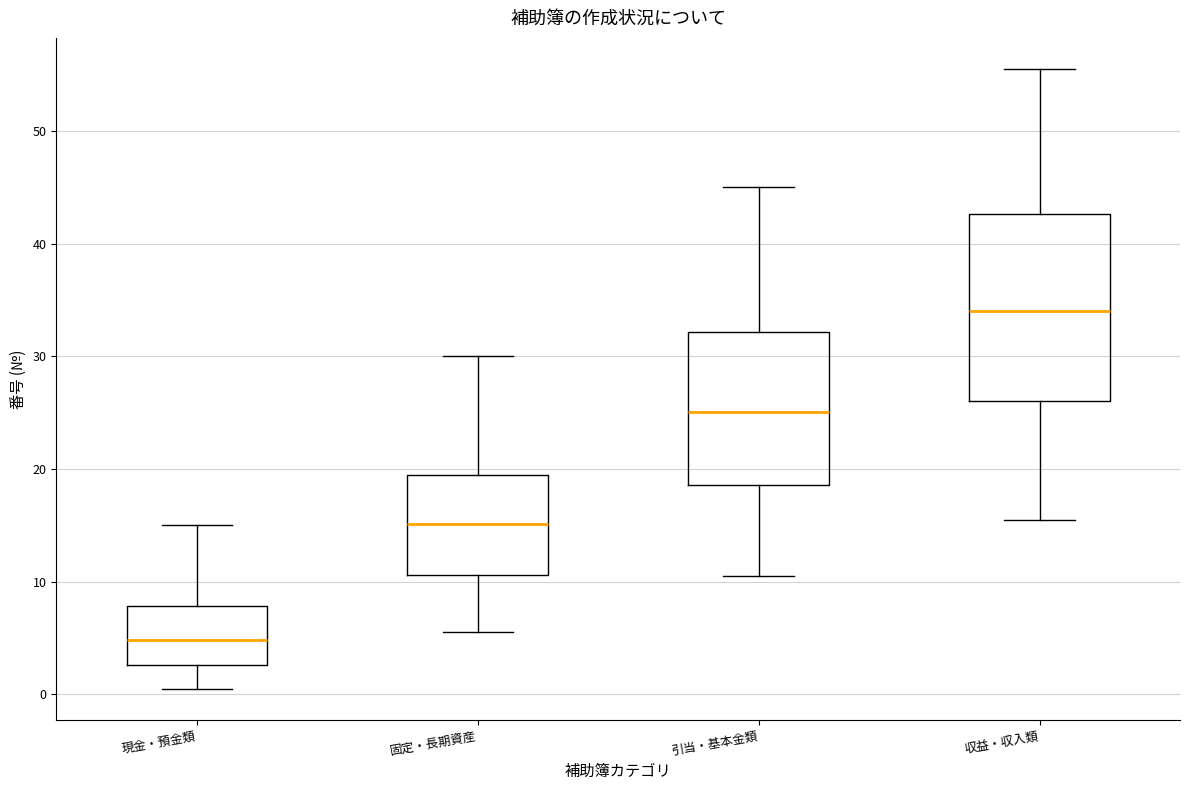

Comparing the boxes themselves (not the whiskers), which one is the tallest?

収益・収入類